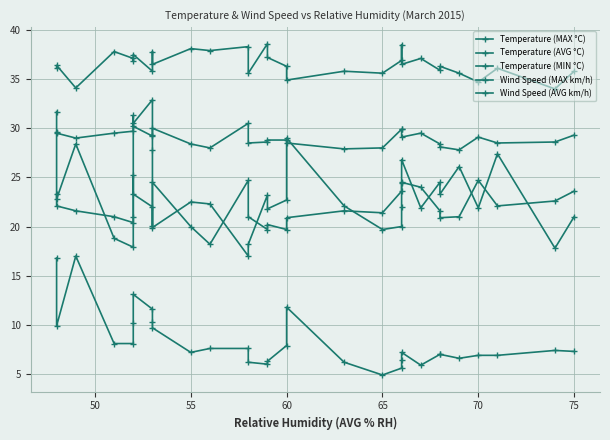

What is the lowest value of the Wind Speed (AVG km/h) series?

4.9